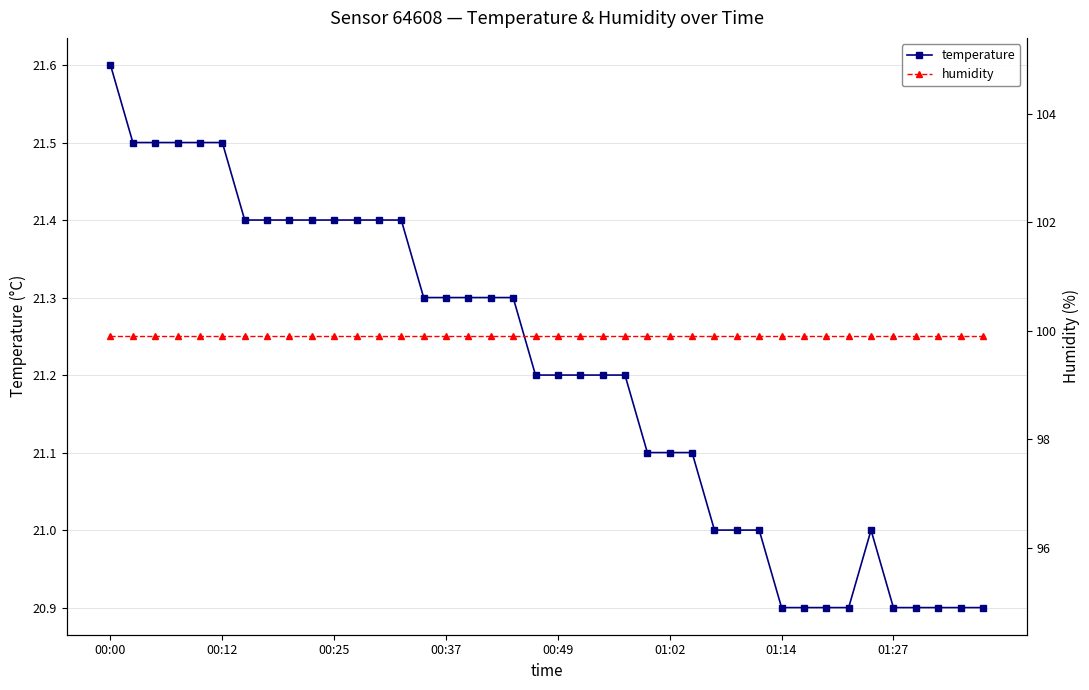

Does the chart have visible grid lines?

Yes